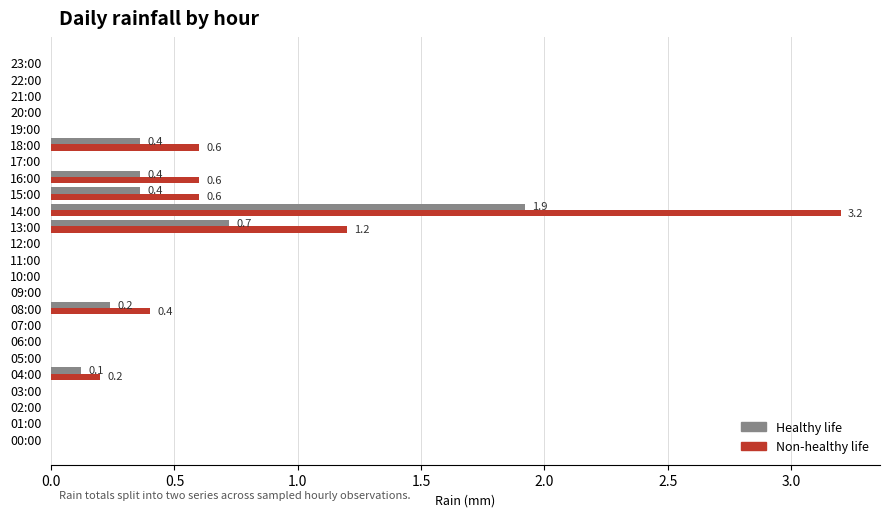

True or false: Healthy life has a value of 0.9 at 22:00.

False